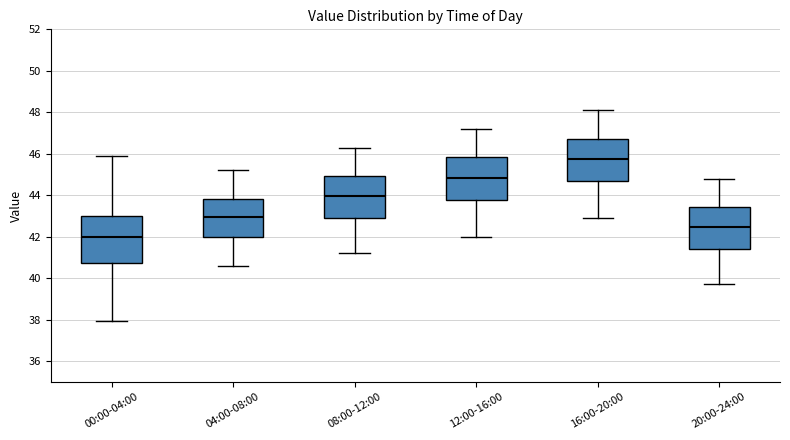

Reading left to right, read every box against the y-axis: the position of its median line, the range the box covers, and the ends of its whiskers. The values are not printed on the chart, so give them approximately, as read against the axis.

00:00-04:00: median 42.0, box 40.8 to 43.0, whiskers 38.0 to 45.8
04:00-08:00: median 43.0, box 42.0 to 43.8, whiskers 40.6 to 45.2
08:00-12:00: median 44.0, box 43.0 to 45.0, whiskers 41.2 to 46.4
12:00-16:00: median 44.8, box 43.8 to 45.8, whiskers 42.0 to 47.2
16:00-20:00: median 45.8, box 44.6 to 46.8, whiskers 43.0 to 48.2
20:00-24:00: median 42.4, box 41.4 to 43.4, whiskers 39.8 to 44.8